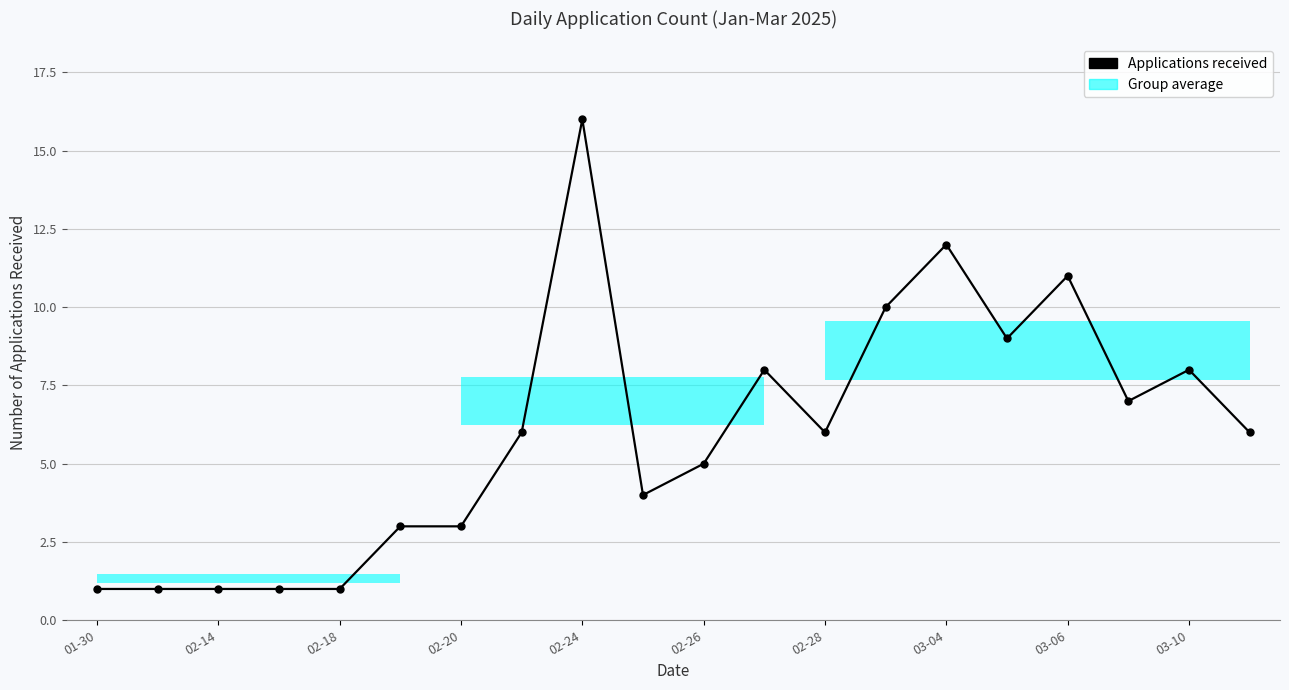

True or false: the data shows 13 at 03-10.

False